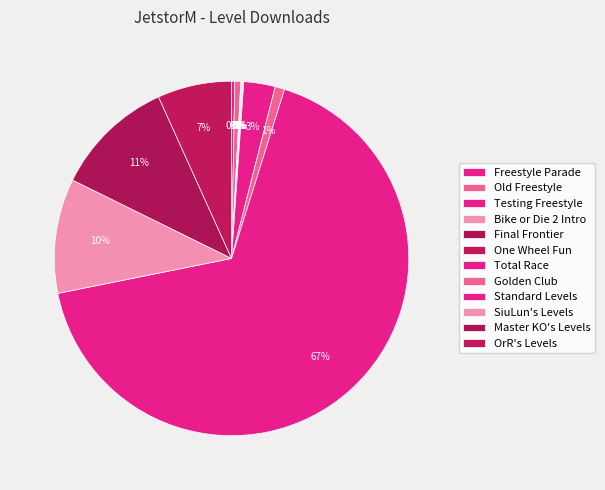

What percentage is NOT represented by Bike or Die 2 Intro?

99.9%